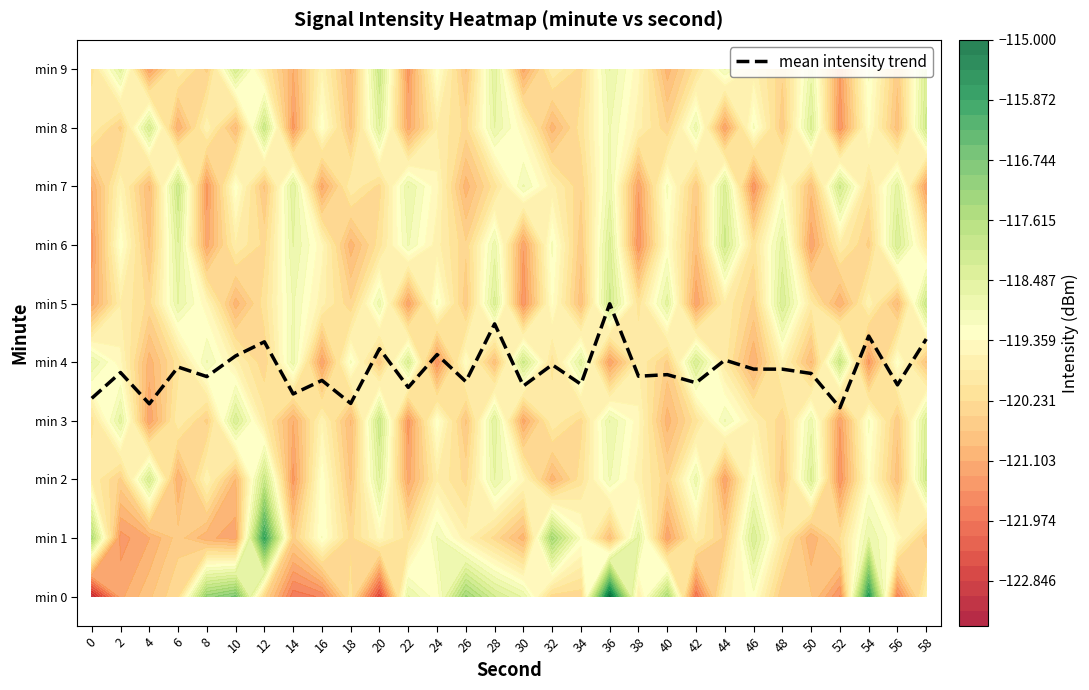

Reading right to left, what are all the values shown in this chart?

4.4	3.6	4.4	3.2	3.8	3.9	3.9	4.0	3.6	3.8	3.8	5.0	3.6	4.0	3.6	4.7	3.7	4.1	3.6	4.2	3.3	3.7	3.5	4.3	4.1	3.8	3.9	3.3	3.8	3.4